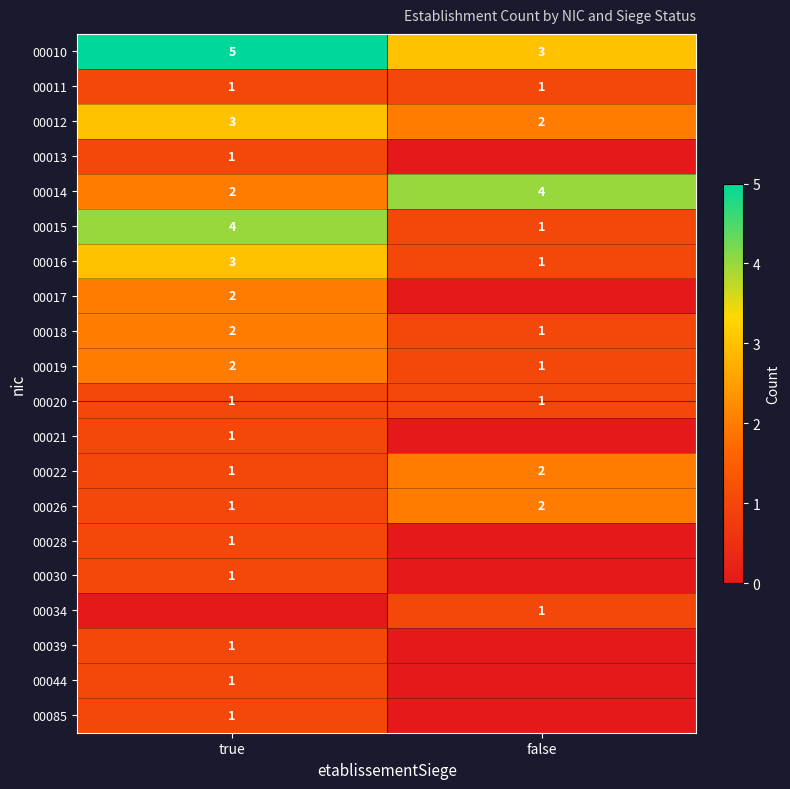

Is it true that 00013 equals 1 at true?

True